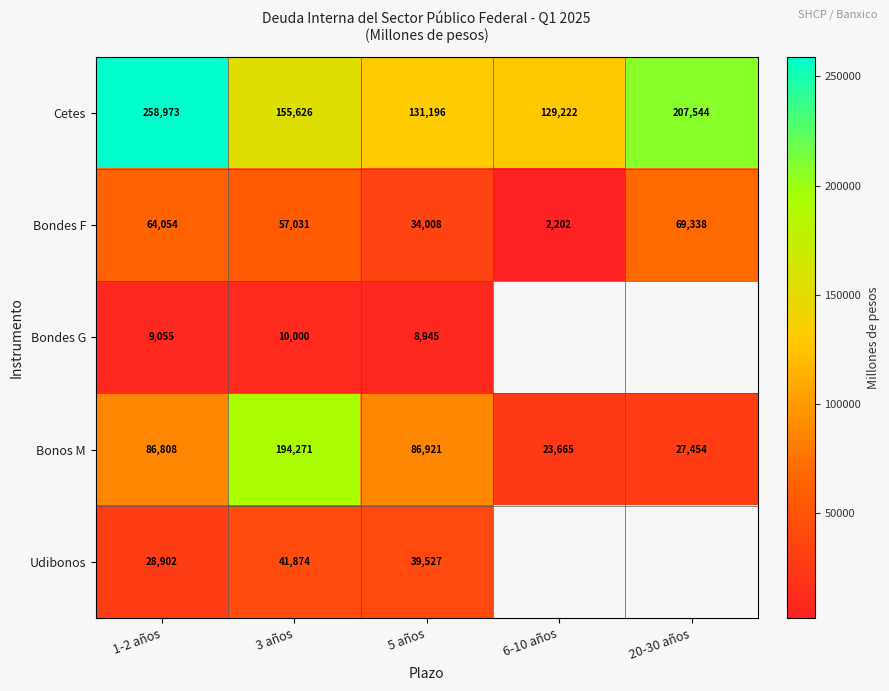

At how many categories does at least one series exceed 161567?

3